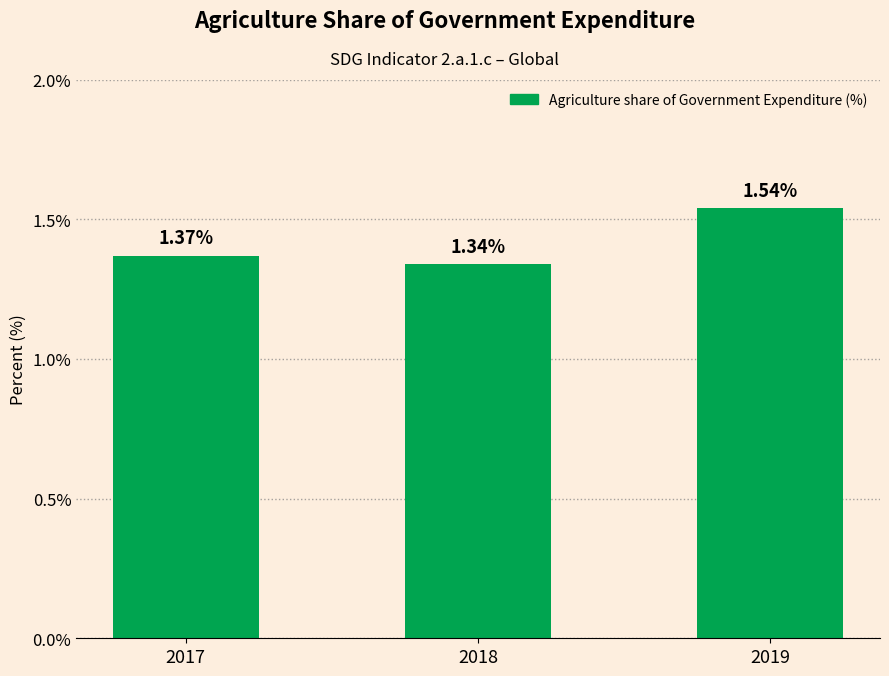

What is the sum of the values at 2018 and 2019?

2.9